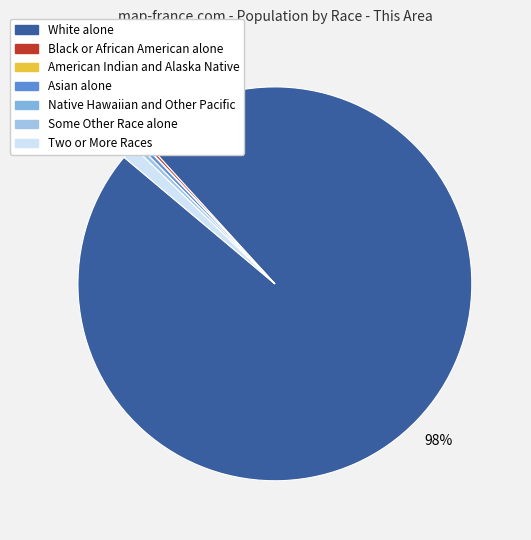

Between Native Hawaiian and Other Pacific and Two or More Races, which is larger?

Two or More Races